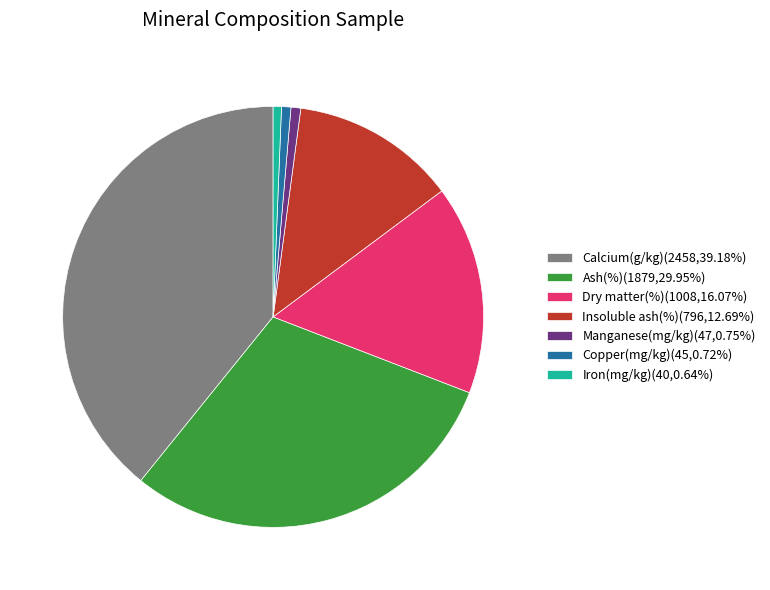

The Calcium(g/kg) slice represents 39% of the pie. True or false?

True